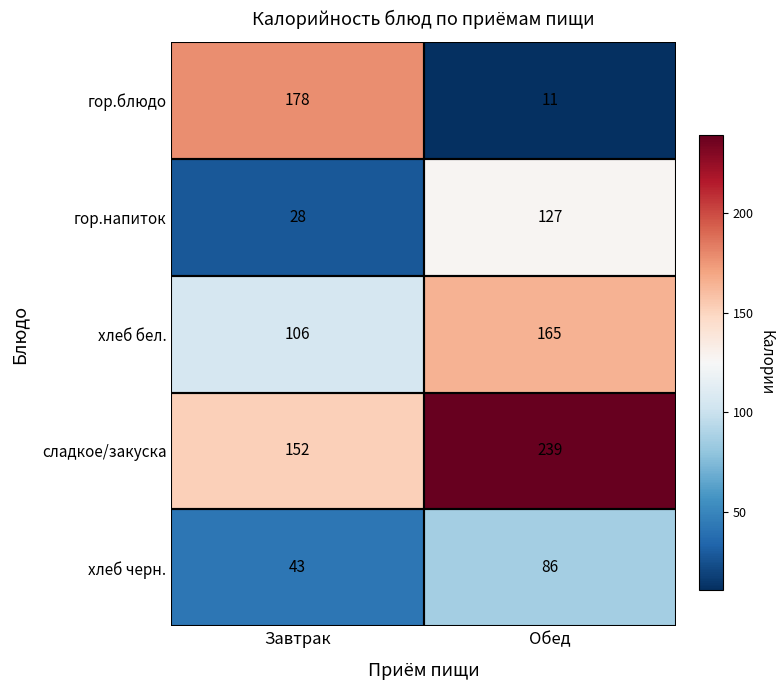

What is the difference between the сладкое/закуска values at Обед and Завтрак?

87